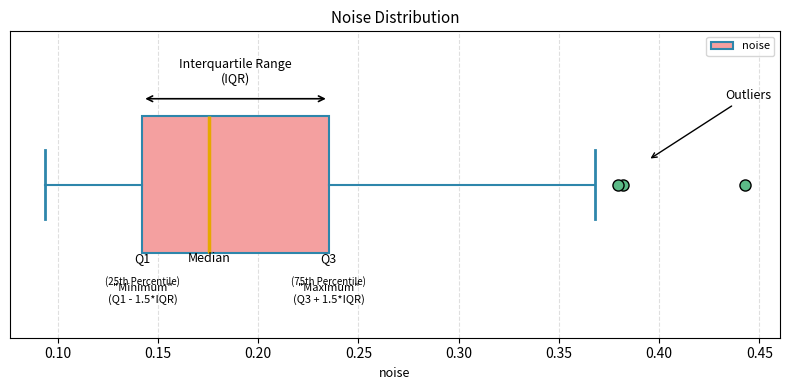

Read this box plot against the x-axis: the position of the median line, the range covered by the box, and the ends of both whiskers. The values are not printed on the chart, so give them approximately, as read against the axis.

median 0.175, box 0.140 to 0.235, whiskers 0.095 to 0.370